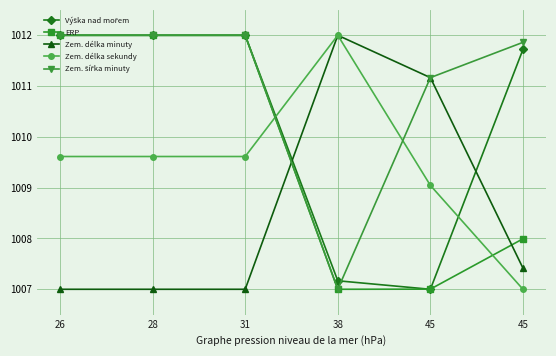

How many distinct data groups are displayed?

5